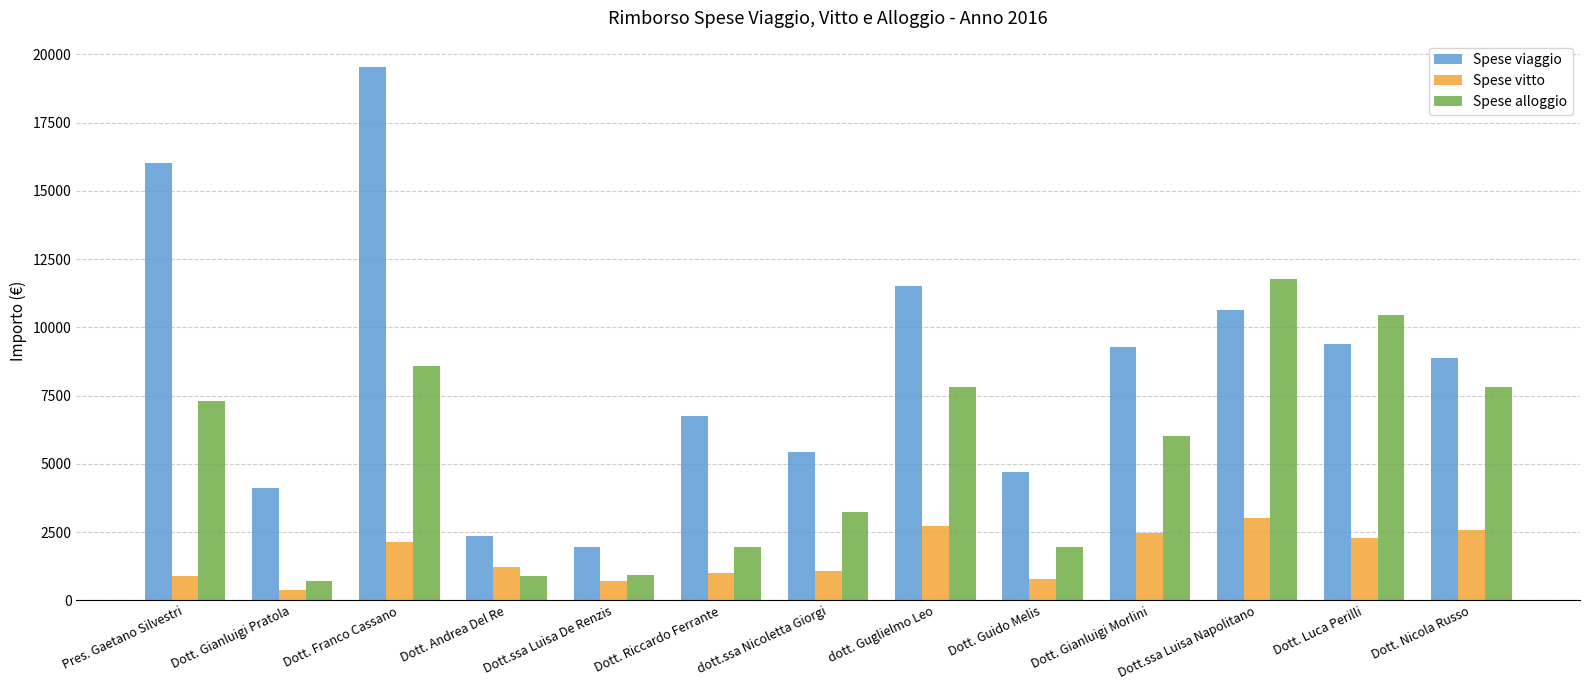

What is the difference between the highest and lowest values at Dott. Luca Perilli?

8142.8